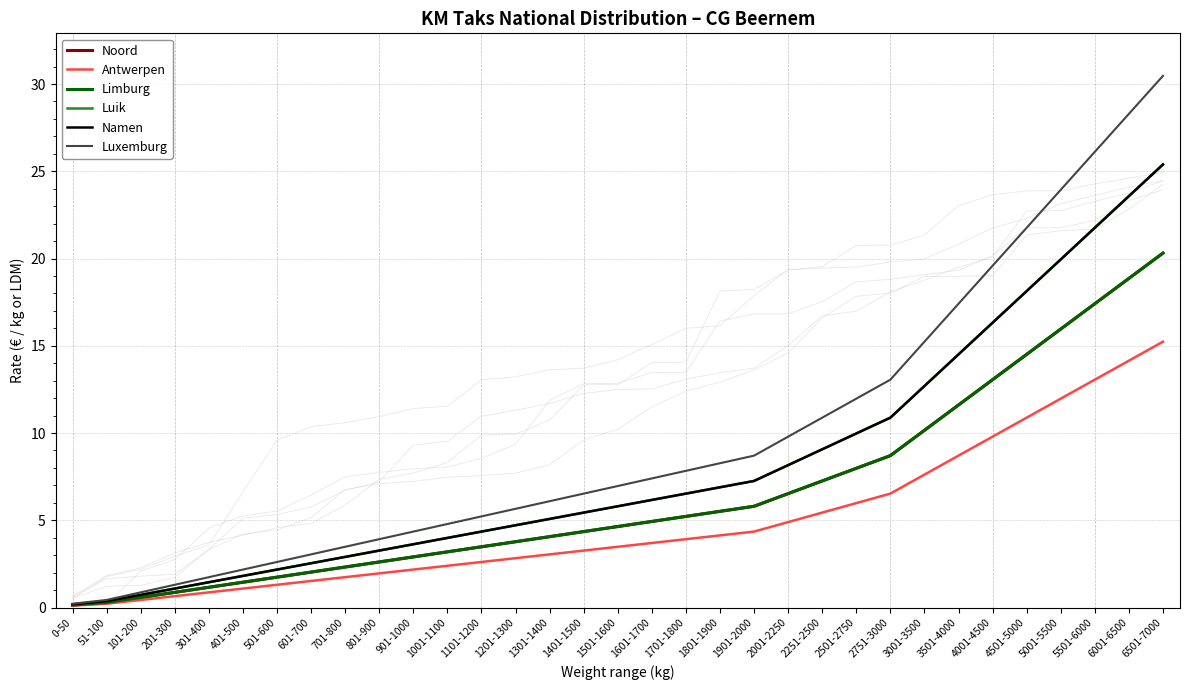

List the labels in order of Limburg value, smallest first.

0-50, 51-100, 101-200, 201-300, 301-400, 401-500, 501-600, 601-700, 701-800, 801-900, 901-1000, 1001-1100, 1101-1200, 1201-1300, 1301-1400, 1401-1500, 1501-1600, 1601-1700, 1701-1800, 1801-1900, 1901-2000, 2001-2250, 2251-2500, 2501-2750, 2751-3000, 3001-3500, 3501-4000, 4001-4500, 4501-5000, 5001-5500, 5501-6000, 6001-6500, 6501-7000